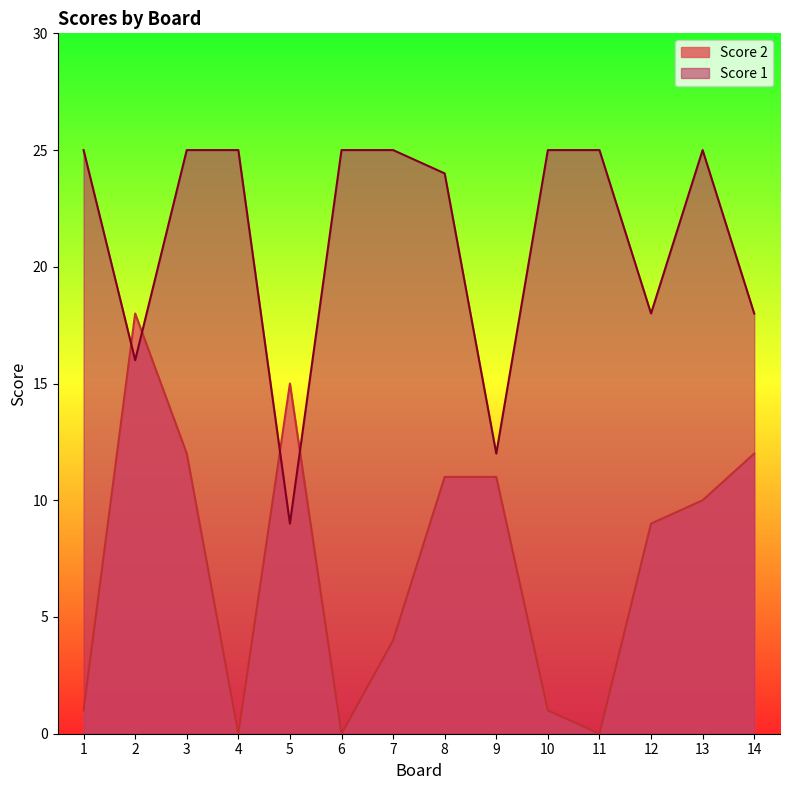

List the labels in order of Score 1 value, smallest first.

5, 9, 2, 12, 14, 8, 1, 3, 4, 6, 7, 10, 11, 13